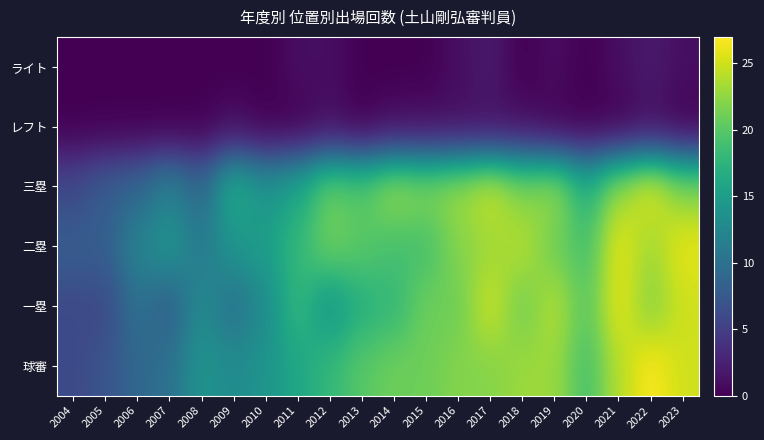

At which category is the sum across all series the highest?

2022